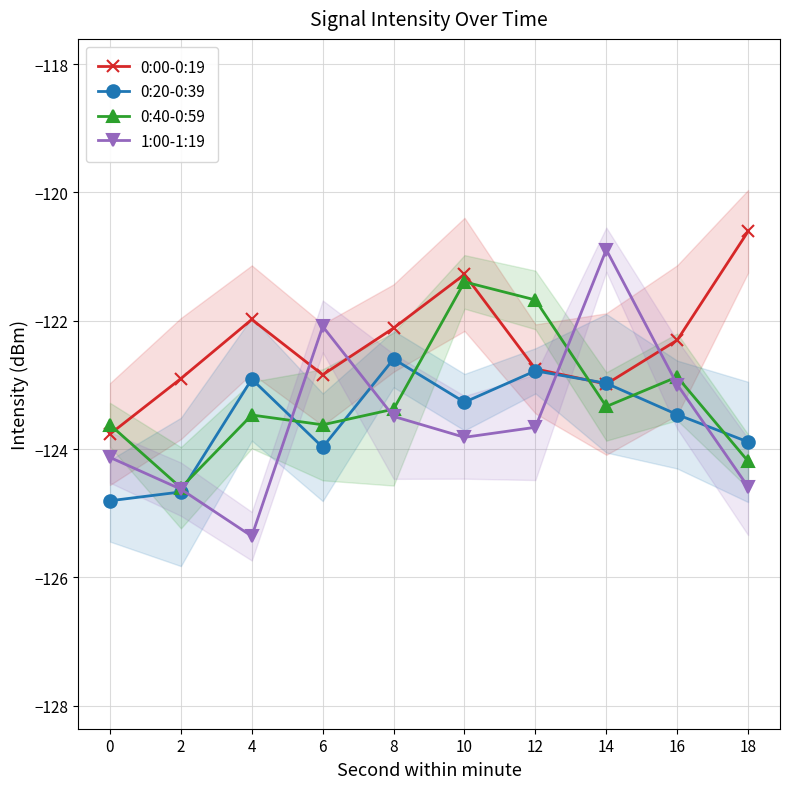

True or false: 1:00-1:19 has a value of -56.2 at 4.

False